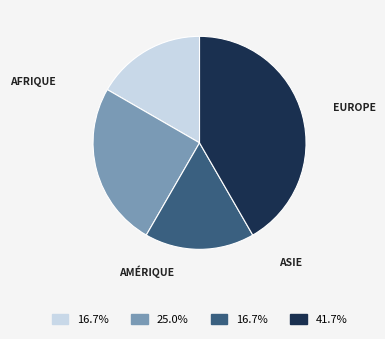

Is there any slice that represents more than half of the pie?

No